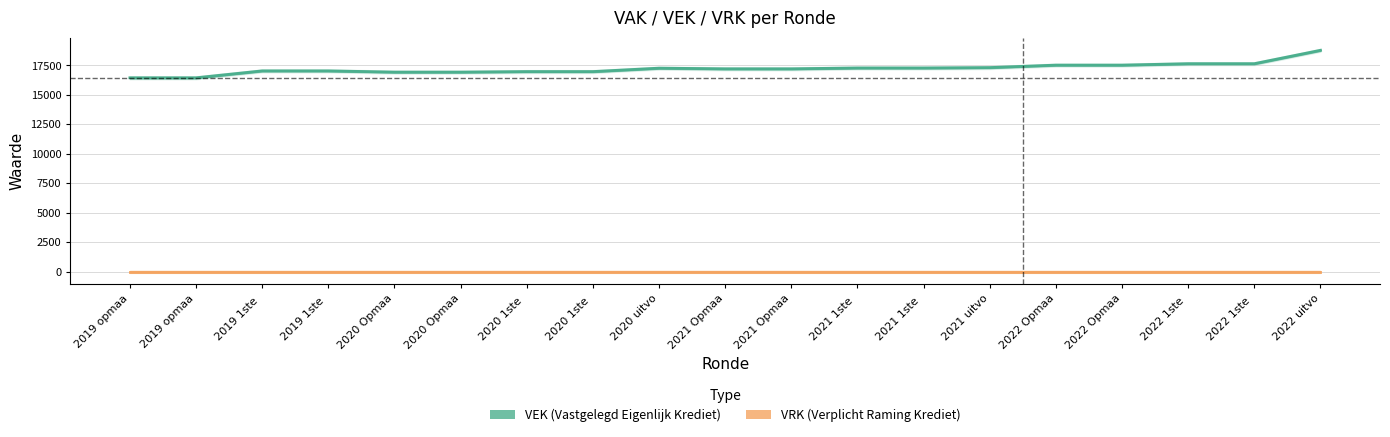

Approximately how many times larger is the value at 2019 opmaa compared to 2020 Opmaa?

1.0